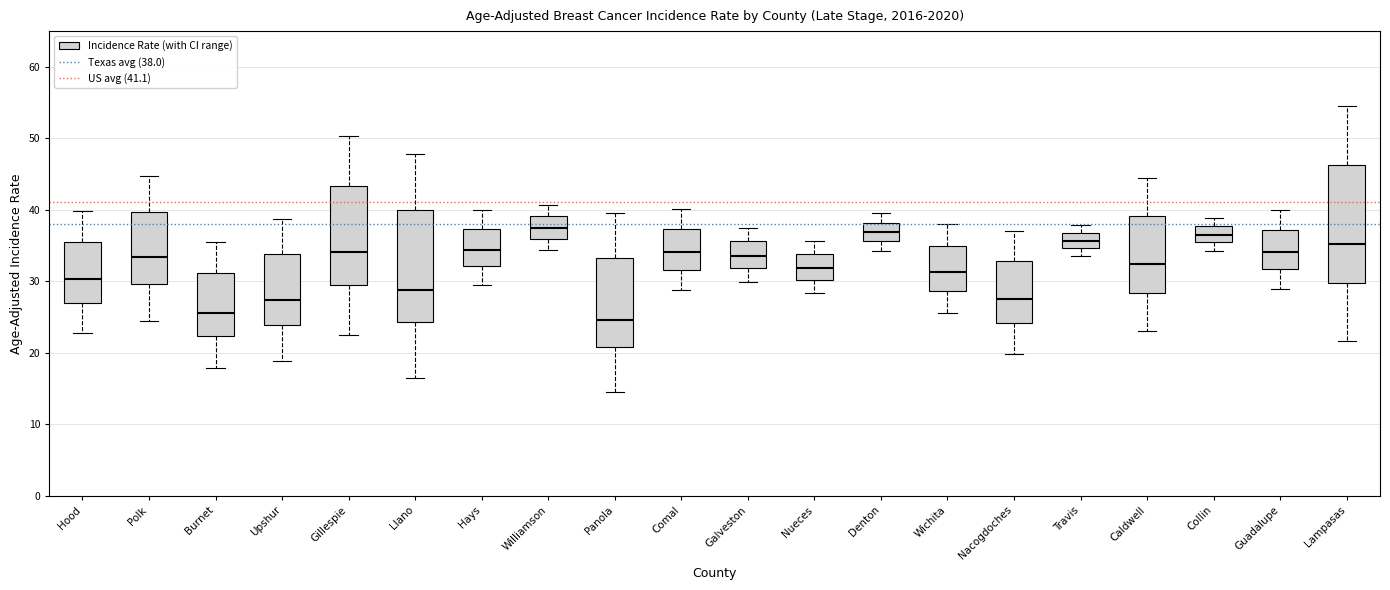

Reading left to right, read every box against the y-axis: the position of its median line, the range the box covers, and the ends of its whiskers. The values are not printed on the chart, so give them approximately, as read against the axis.

Hood: median 30, box 27 to 36, whiskers 23 to 40
Polk: median 33, box 30 to 40, whiskers 25 to 45
Burnet: median 26, box 22 to 31, whiskers 18 to 36
Upshur: median 27, box 24 to 34, whiskers 19 to 39
Gillespie: median 34, box 29 to 43, whiskers 23 to 50
Llano: median 29, box 24 to 40, whiskers 17 to 48
Hays: median 34, box 32 to 37, whiskers 30 to 40
Williamson: median 37, box 36 to 39, whiskers 34 to 41
Panola: median 25, box 21 to 33, whiskers 15 to 40
Comal: median 34, box 32 to 37, whiskers 29 to 40
Galveston: median 34, box 32 to 36, whiskers 30 to 38
Nueces: median 32, box 30 to 34, whiskers 28 to 36
Denton: median 37, box 36 to 38, whiskers 34 to 40
Wichita: median 31, box 29 to 35, whiskers 26 to 38
Nacogdoches: median 28, box 24 to 33, whiskers 20 to 37
Travis: median 36, box 35 to 37, whiskers 34 to 38
Caldwell: median 32, box 28 to 39, whiskers 23 to 45
Collin: median 37, box 35 to 38, whiskers 34 to 39
Guadalupe: median 34, box 32 to 37, whiskers 29 to 40
Lampasas: median 35, box 30 to 46, whiskers 22 to 55